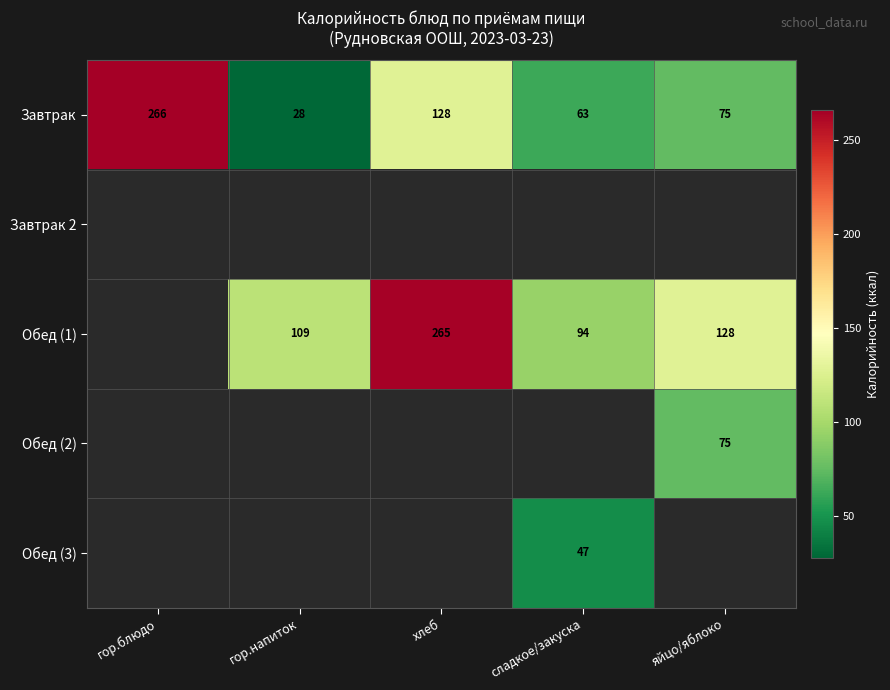

Which label corresponds to the smallest value in the chart?

гор.напиток